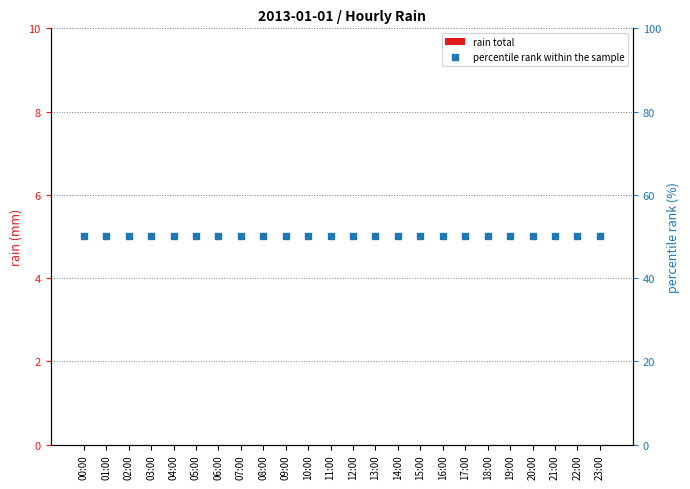

What are all the series names shown in the legend?

rain total, percentile rank within the sample